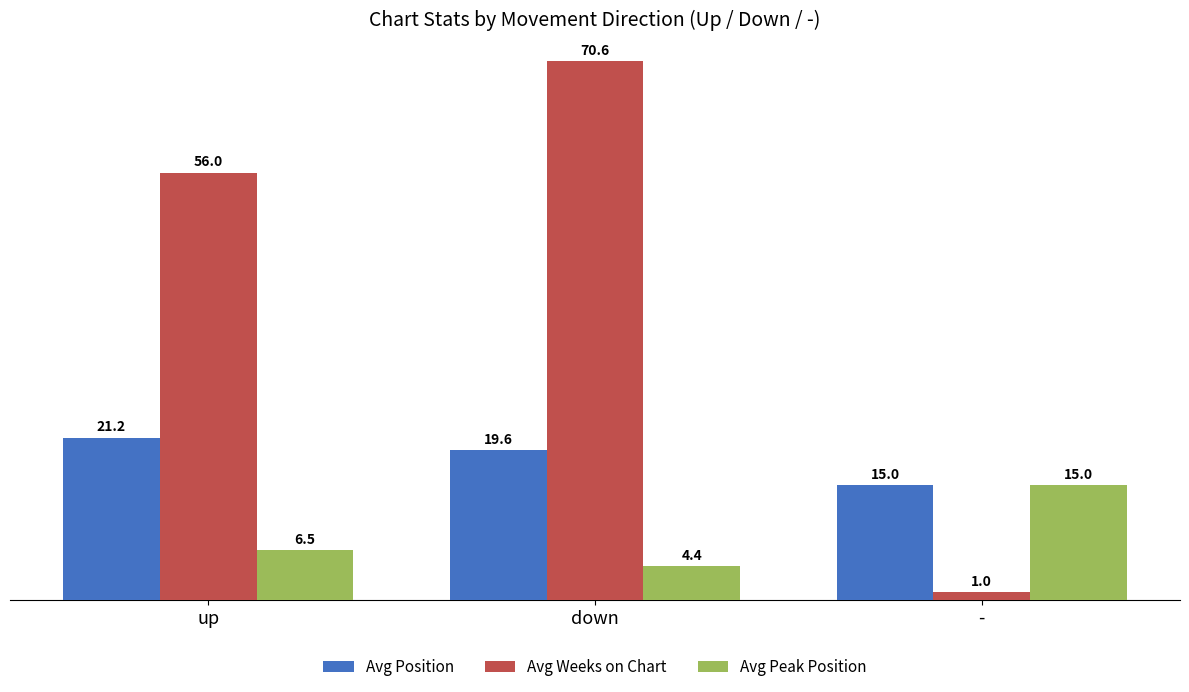

How many data points in Avg Position are above 19?

2